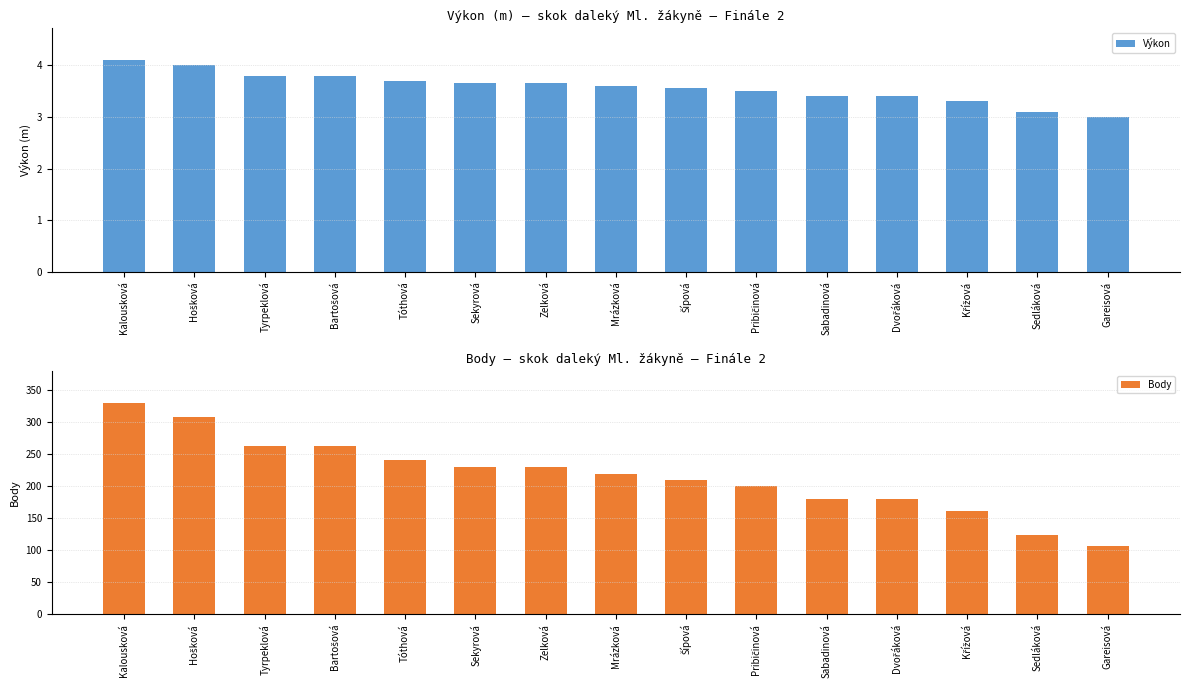

What is the difference between the Výkon values at Kalousková and Sabadinová?

0.7